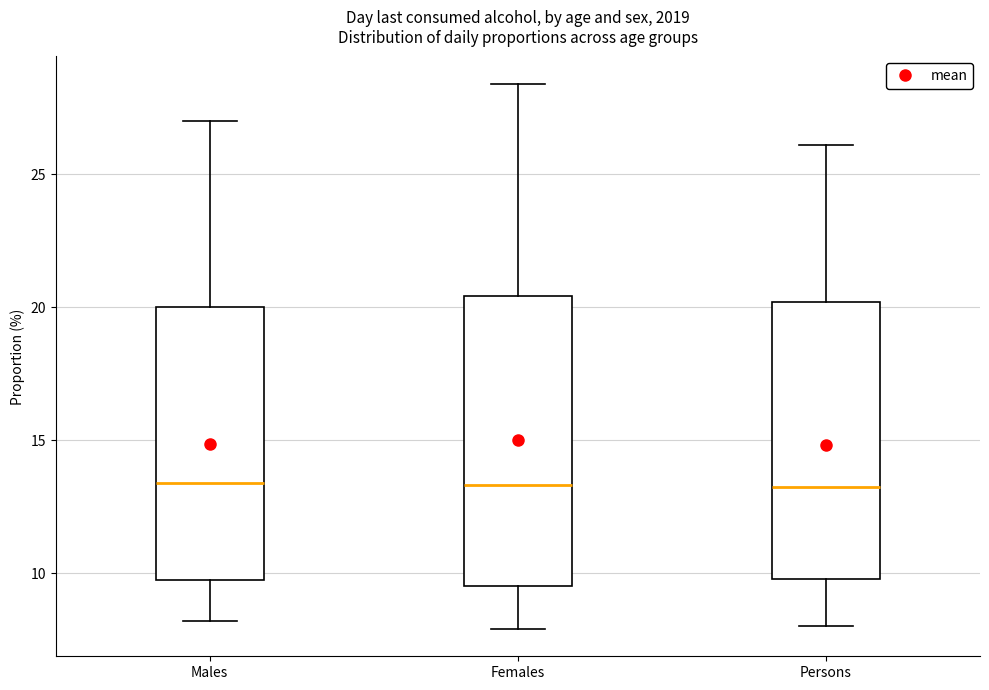

Reading left to right, read every box against the y-axis: the position of its median line, the range the box covers, and the ends of its whiskers. The values are not printed on the chart, so give them approximately, as read against the axis.

Males: median 13.5, box 9.5 to 20.0, whiskers 8.0 to 27.0
Females: median 13.5, box 9.5 to 20.5, whiskers 8.0 to 28.5
Persons: median 13.5, box 10.0 to 20.0, whiskers 8.0 to 26.0